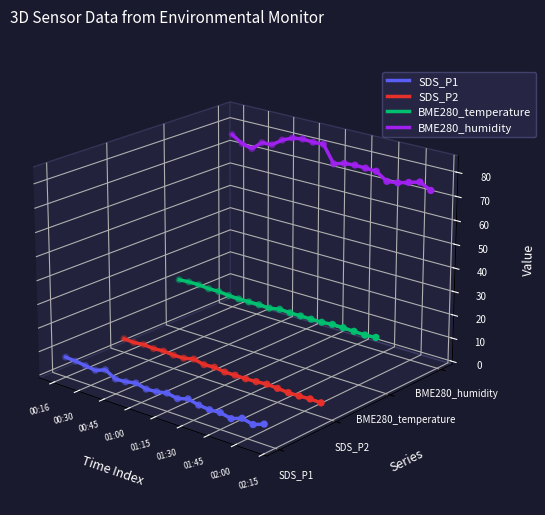

Is the value of SDS_P1 at 12 greater than the value of BME280_temperature at 01:45?

No